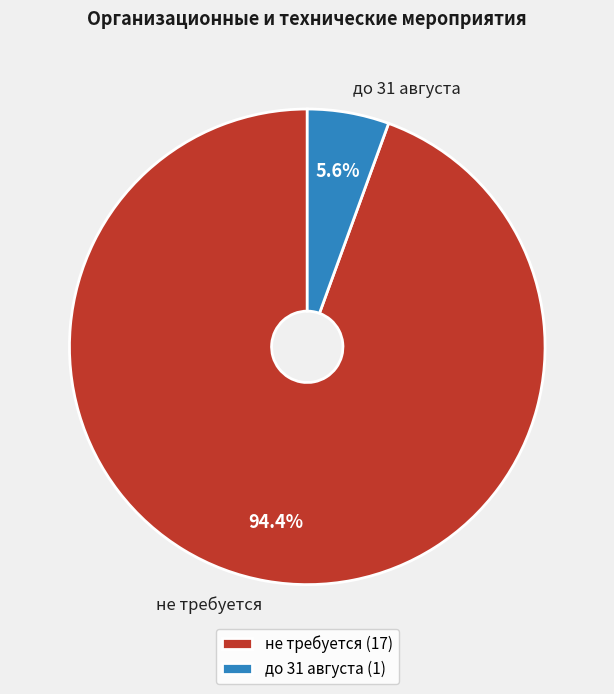

Combined, what portion of the pie is не требуется and до 31 августа?

100.0%